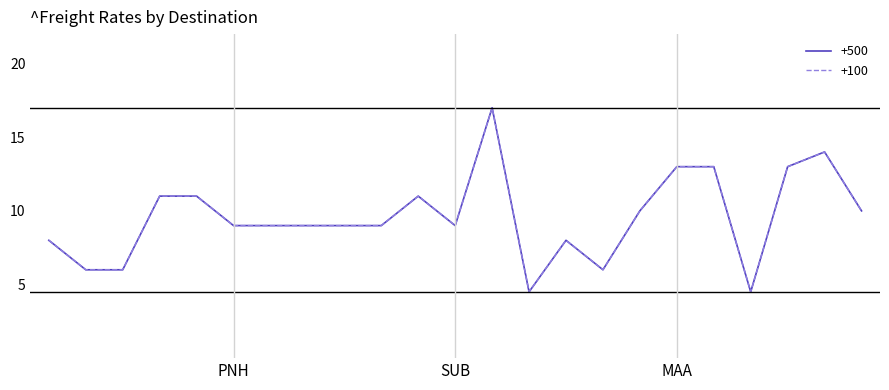

Is this an area chart (filled region under the line)?

No